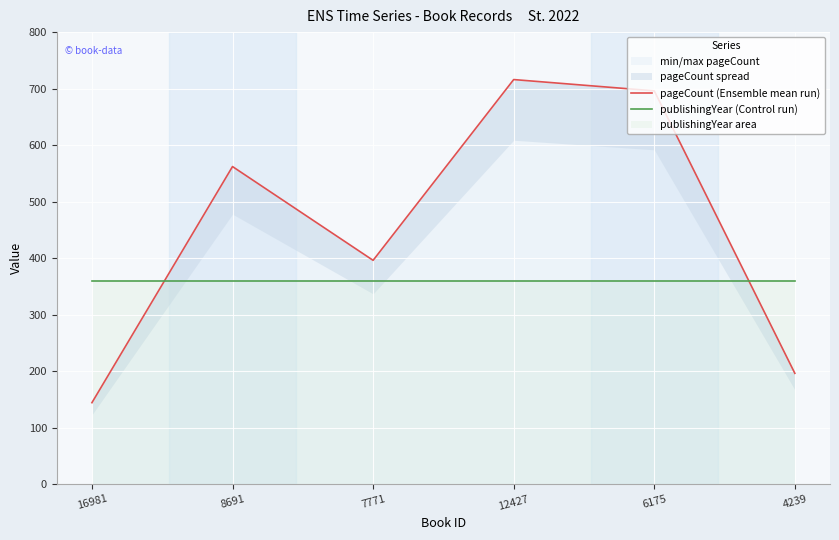

At how many categories does at least one series exceed 628?

2